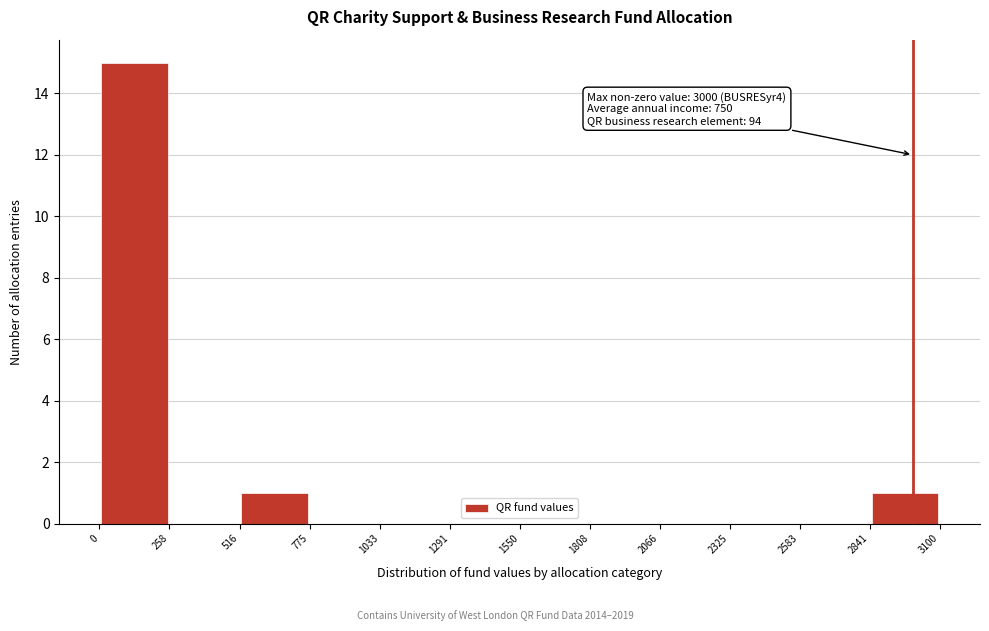

Over which range of the x-axis is the bar tallest?

0 to 258